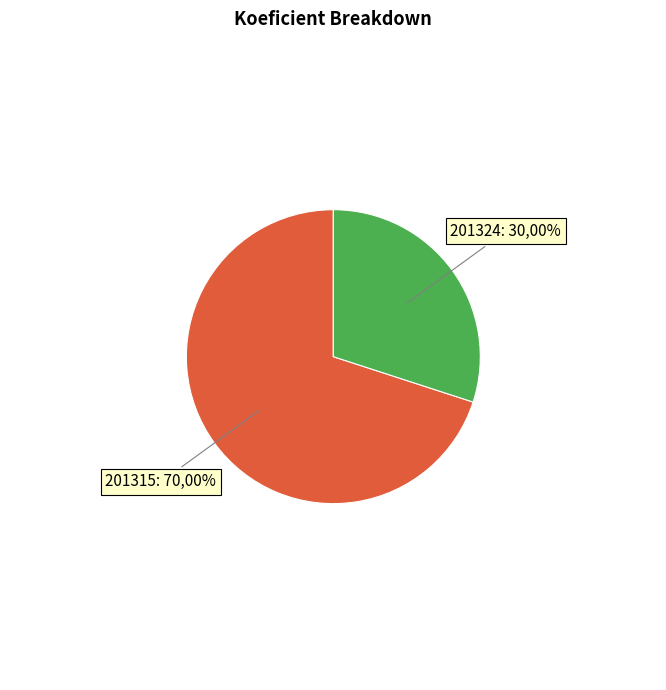

To the nearest percent, what is the difference between the largest and smallest slice percentages?

40%